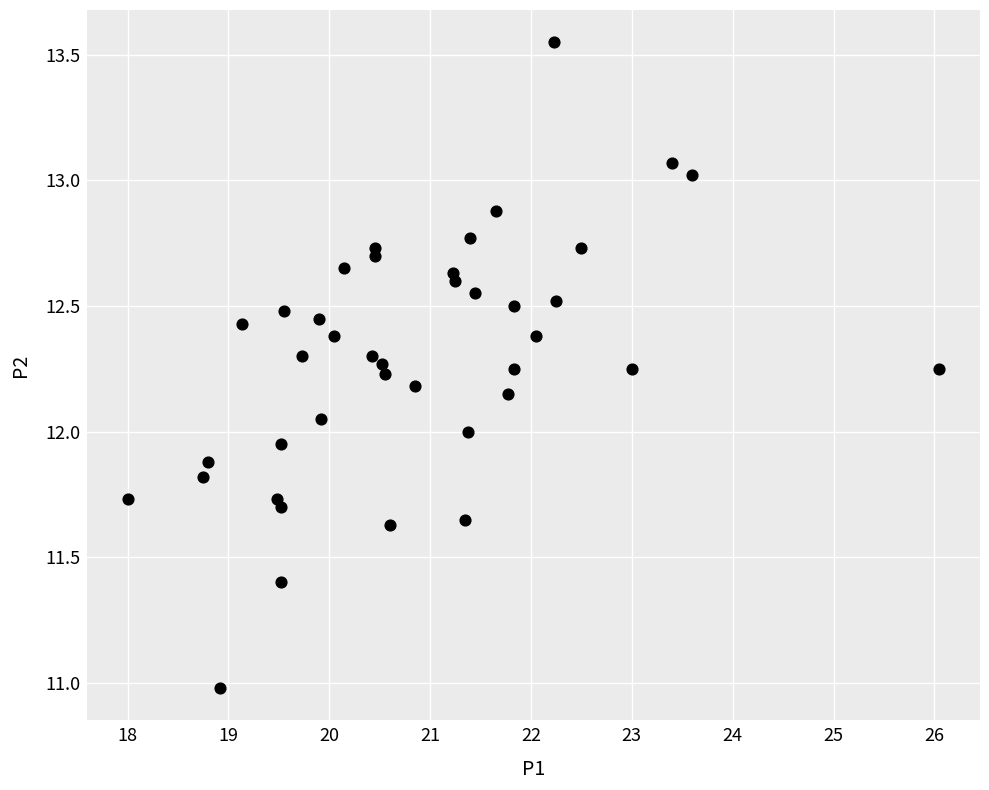

What is the range of Y values (max minus min)?

2.6